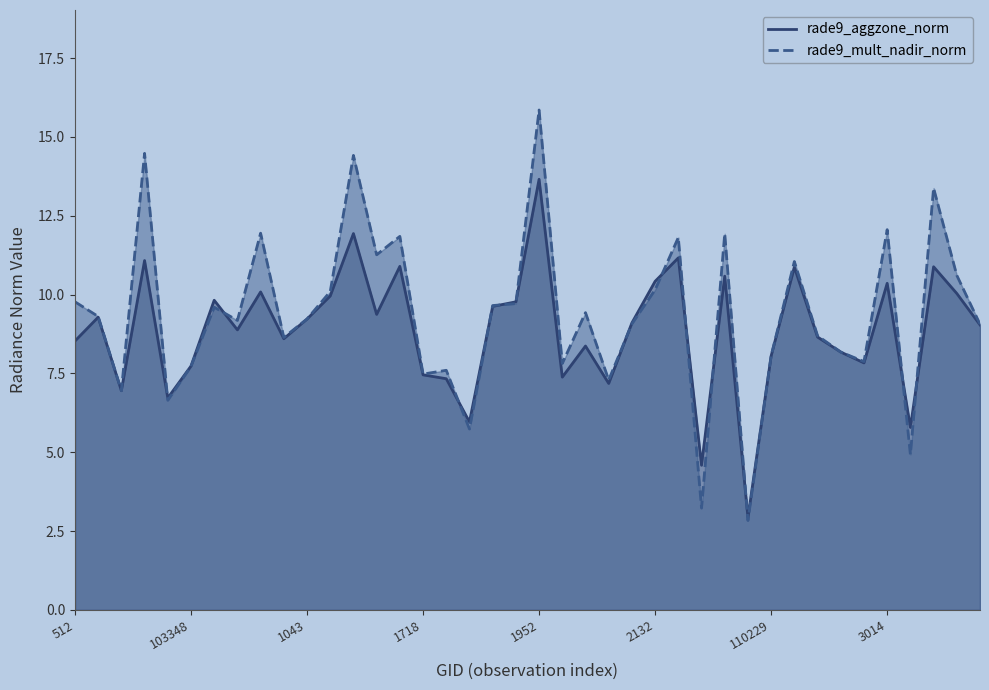

At how many categories does at least one series exceed 14?

3